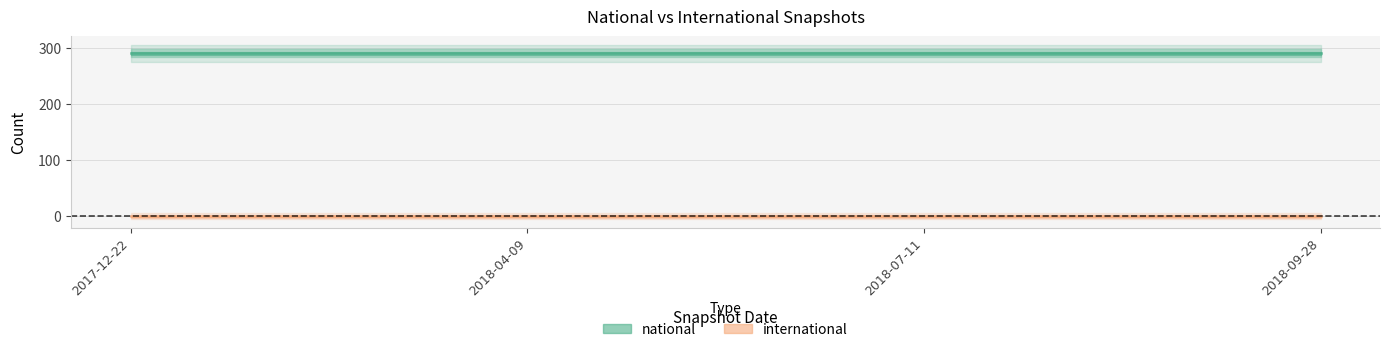

True or false: national has a value of 127 at 2018-04-09.

False